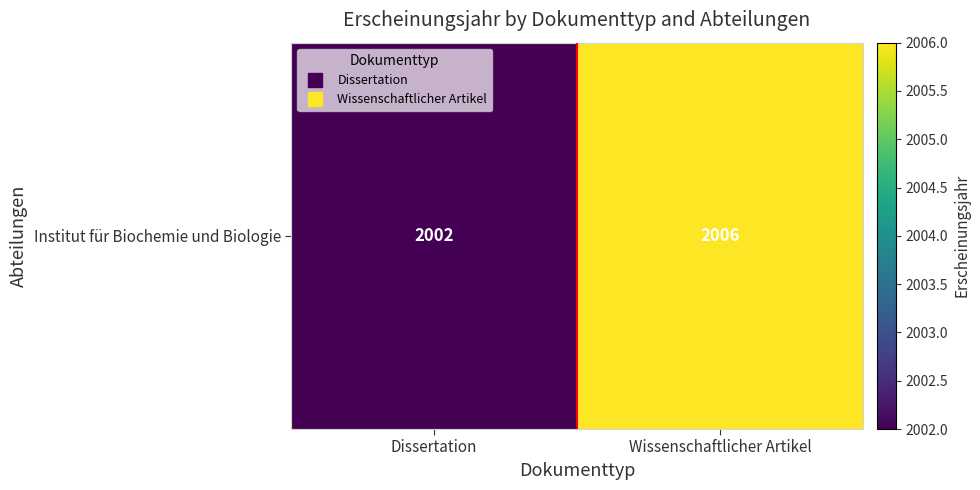

Rank the categories by value from highest to lowest.

Wissenschaftlicher Artikel, Dissertation